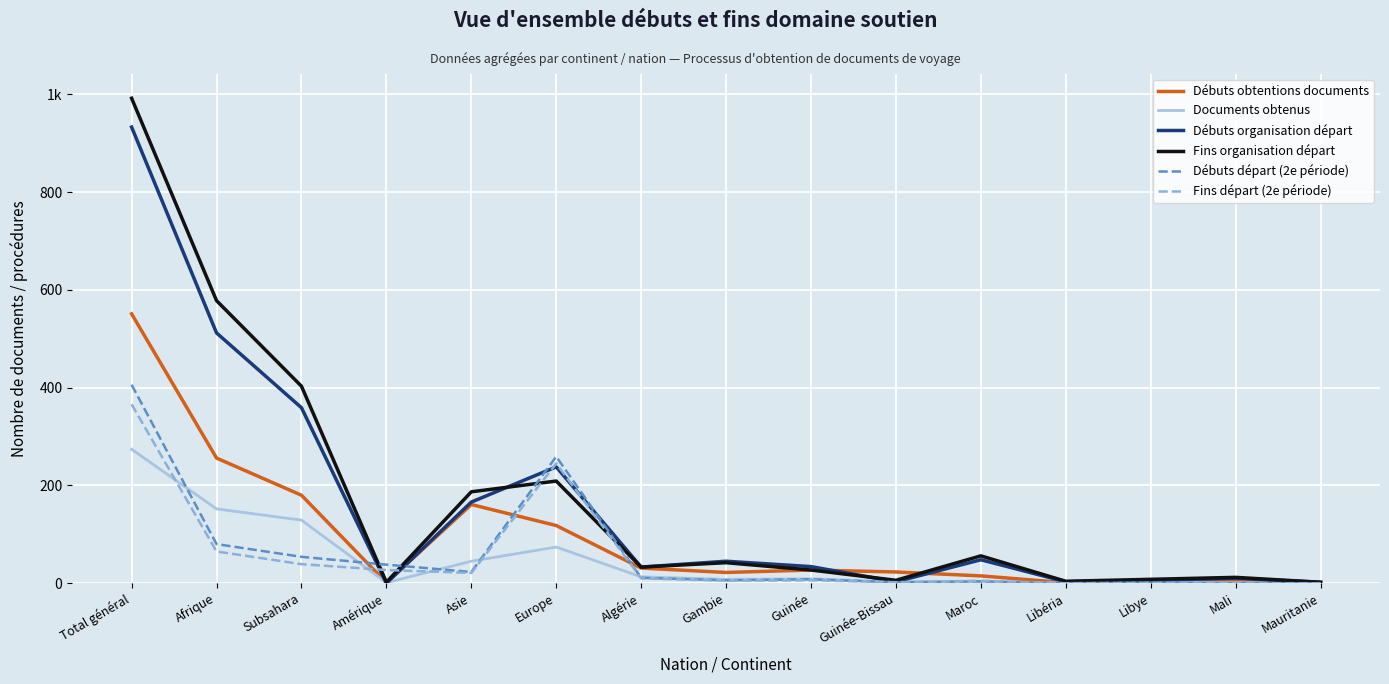

The value of Fins départ (2e période) at Libéria is 0. True or false?

True